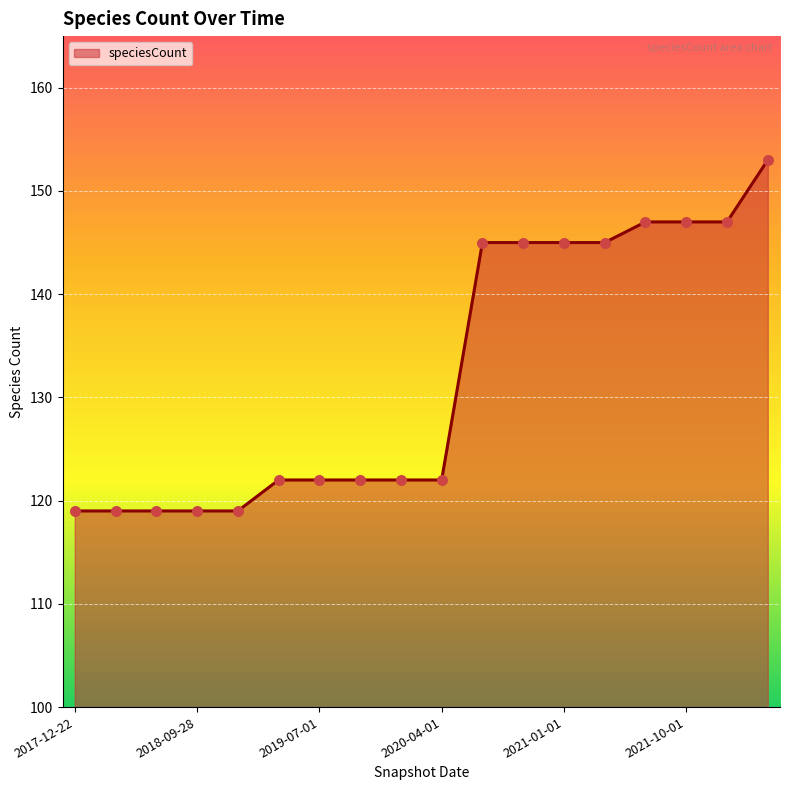

What is the maximum value shown in the chart?

153